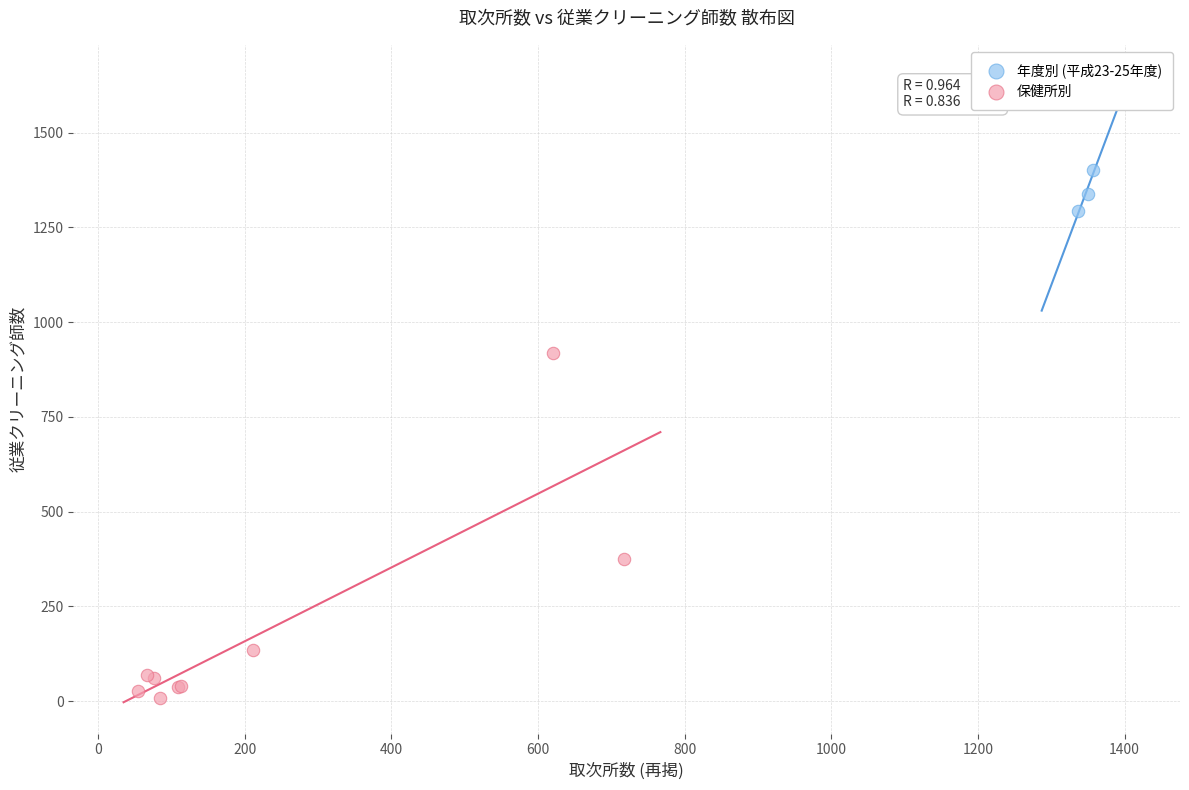

Which series reaches the minimum Y coordinate?

保健所別